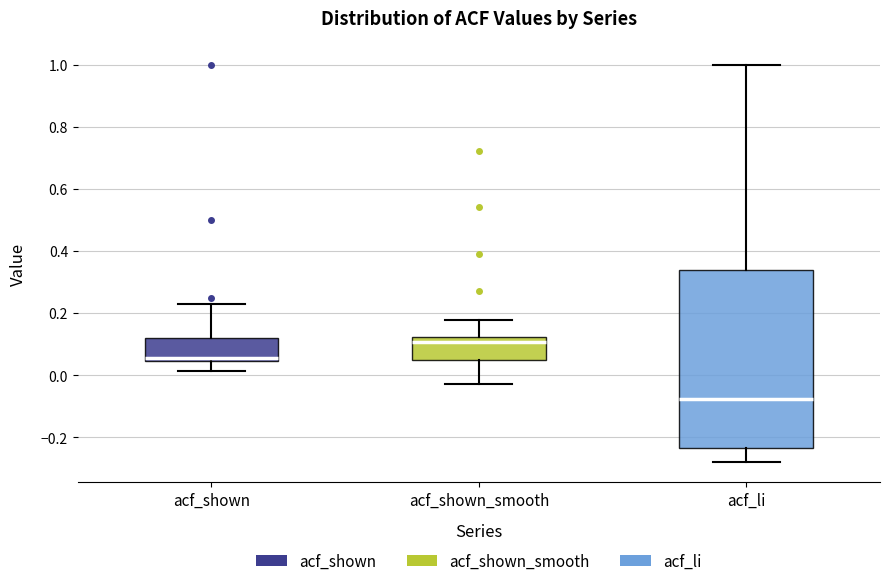

Reading left to right, read every box against the y-axis: the position of its median line, the range the box covers, and the ends of its whiskers. The values are not printed on the chart, so give them approximately, as read against the axis.

acf_shown: median 0.06, box 0.04 to 0.12, whiskers 0.02 to 0.22
acf_shown_smooth: median 0.10, box 0.04 to 0.12, whiskers -0.02 to 0.18
acf_li: median -0.08, box -0.24 to 0.34, whiskers -0.28 to 1.00